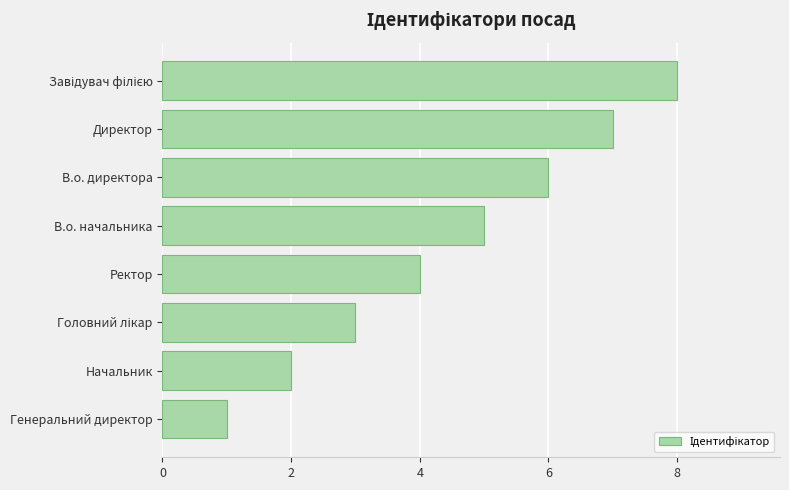

The chart shows a value of 2 at Ректор. True or false?

False